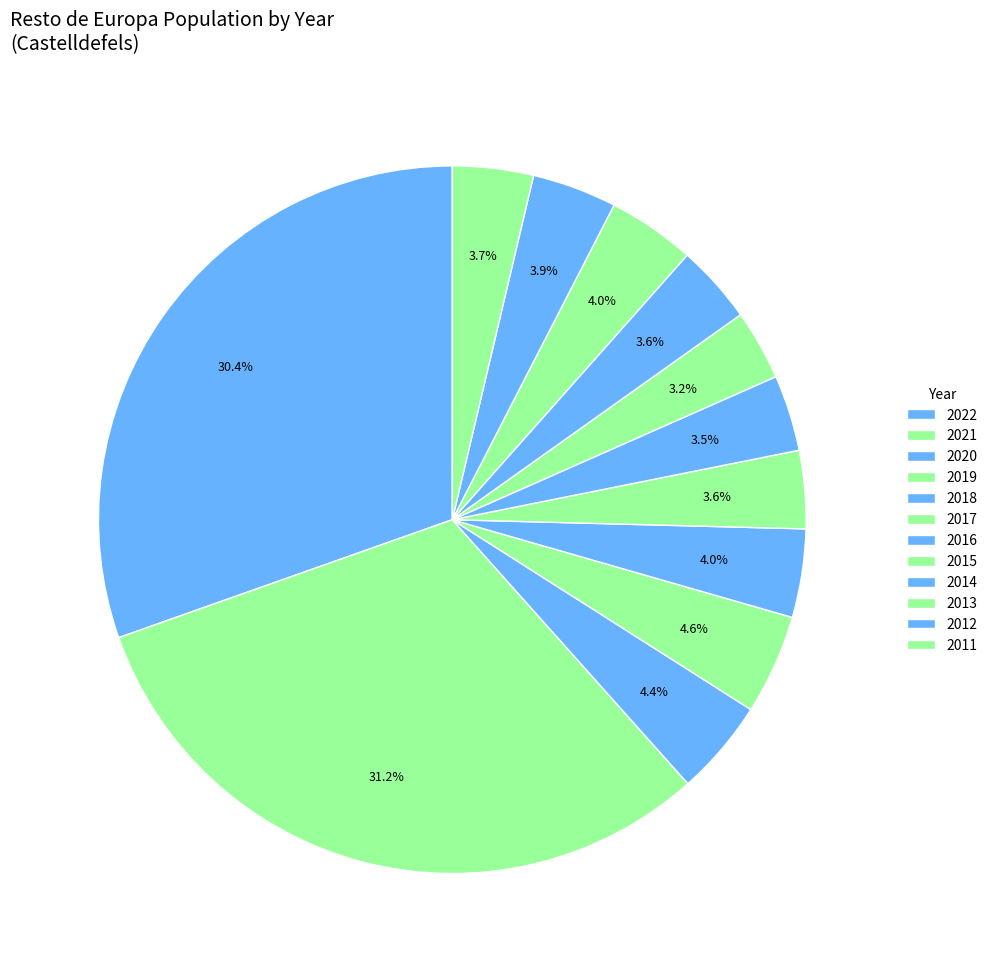

How many slices are in this pie chart?

12